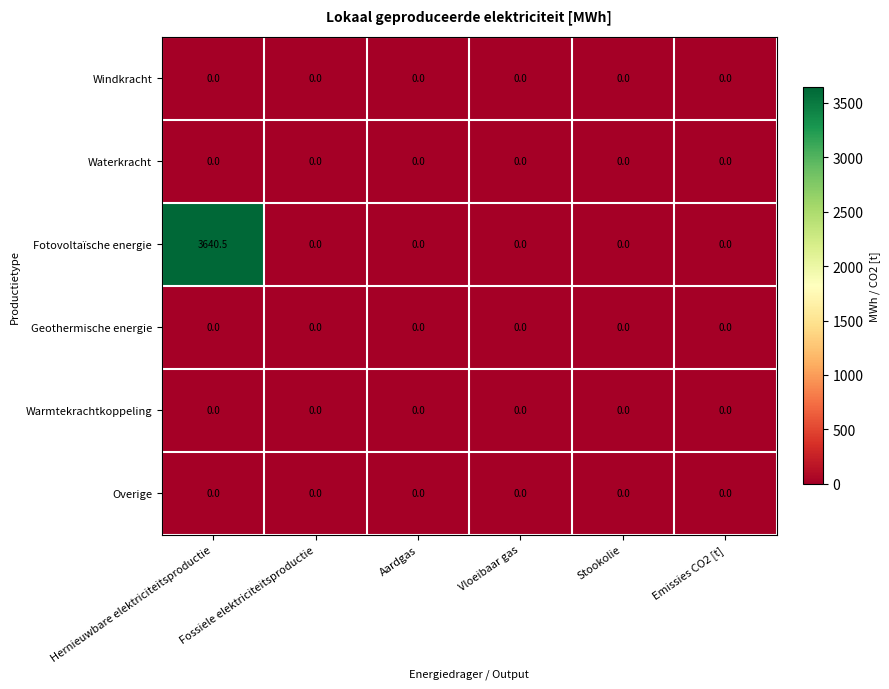

The Fotovoltaïsche energie series shows 0.0 at Emissies CO2 [t]. True or false?

True